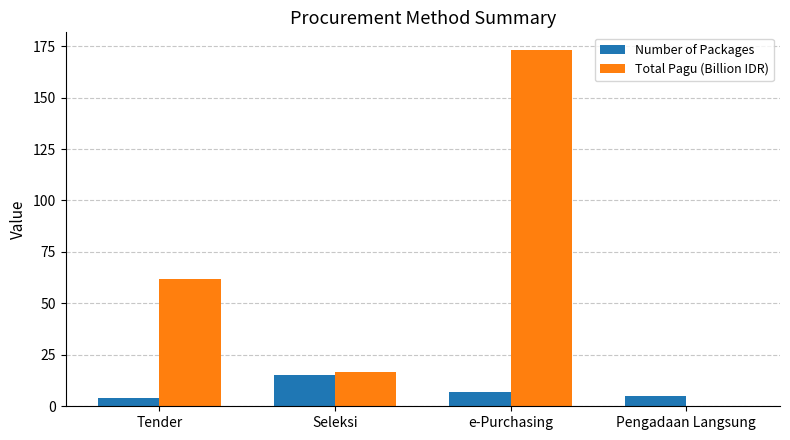

Which series has the widest spread of values?

Total Pagu (Billion IDR)